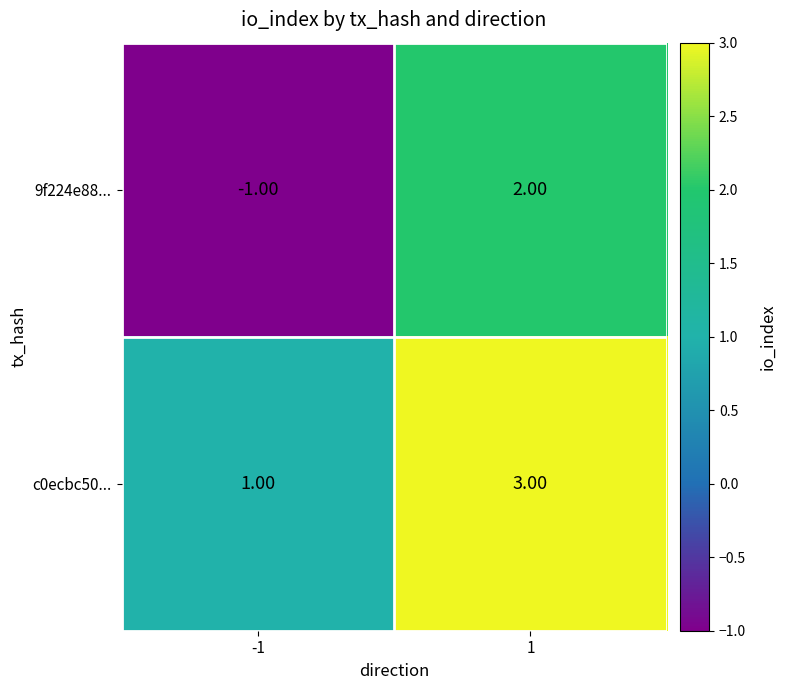

Which series has the widest spread of values?

9f224e88...